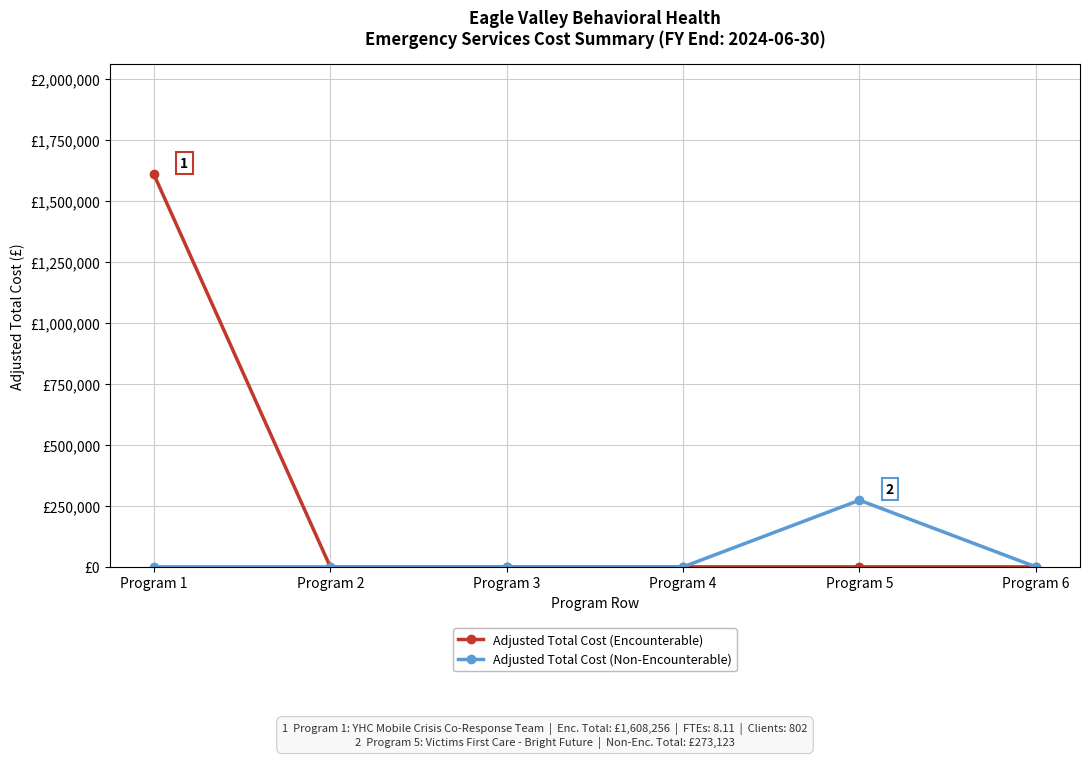

Does the chart have visible grid lines?

Yes